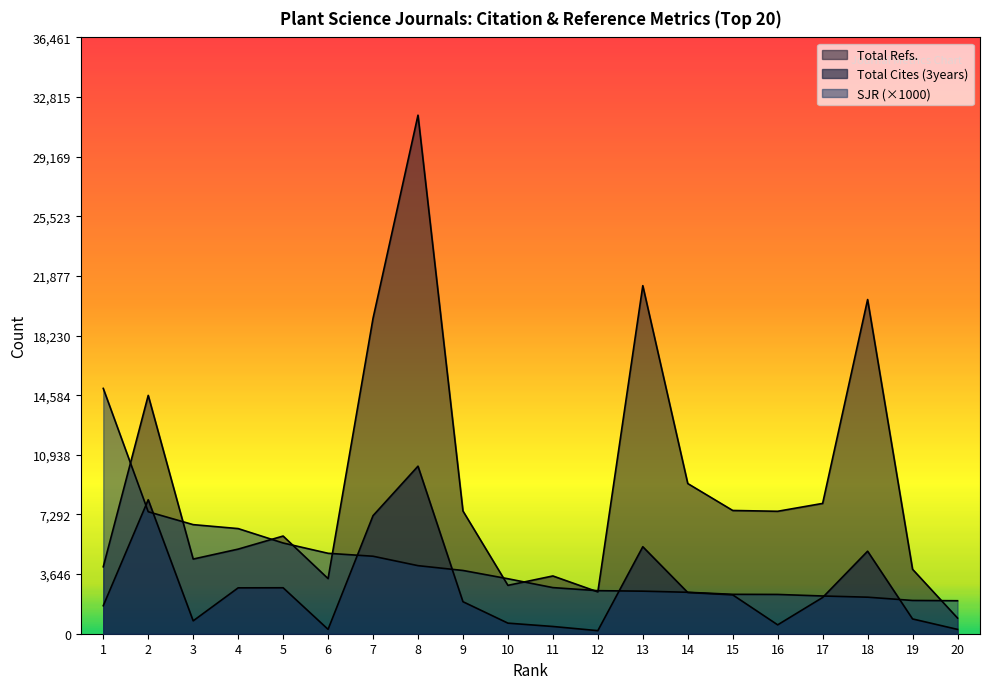

How many lines are shown in the chart?

3